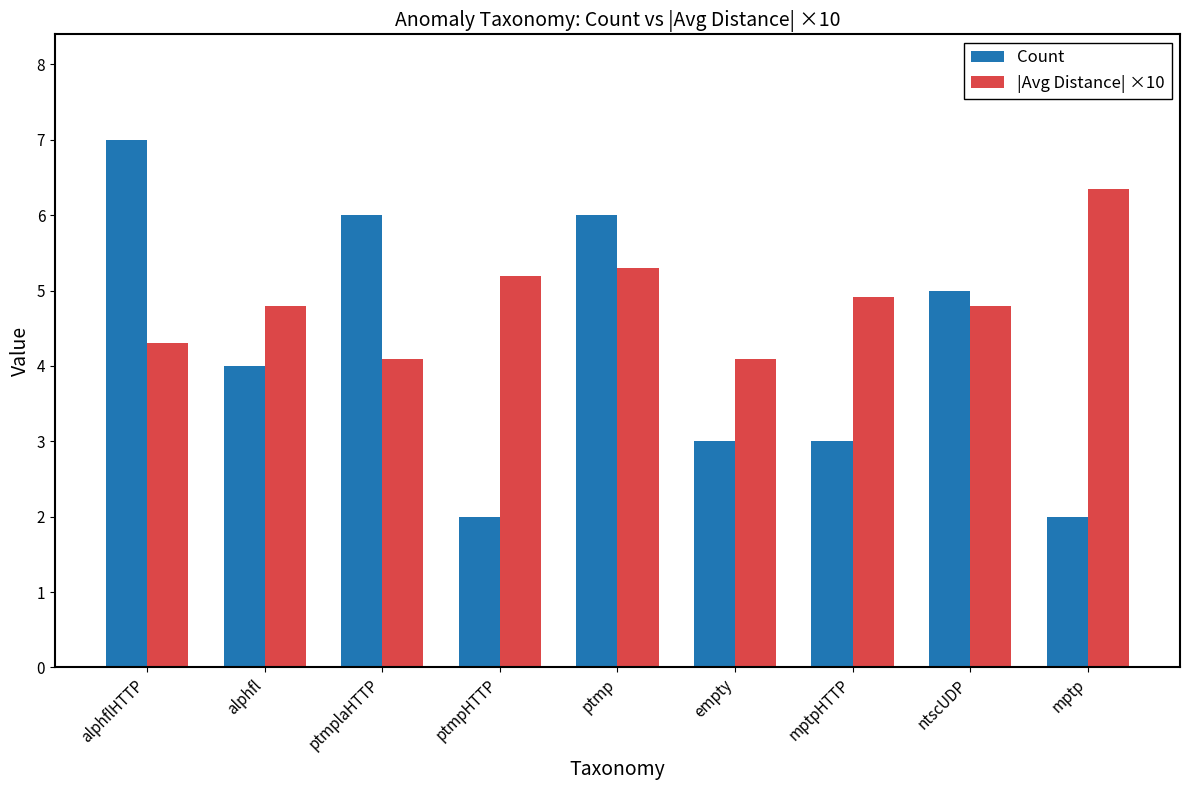

What is the sum of all Count values?

38.0